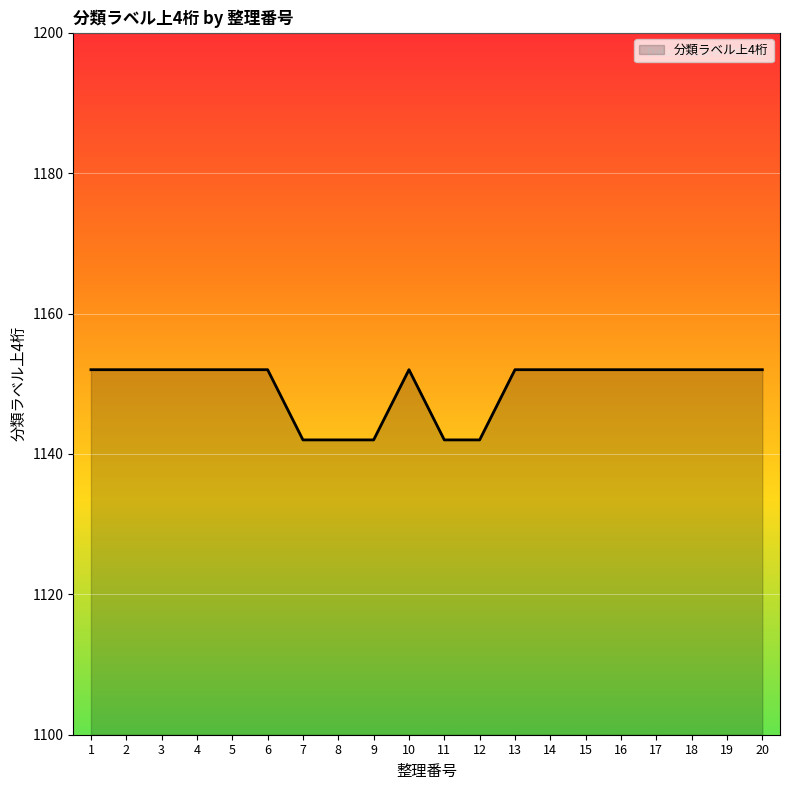

True or false: the data shows 577 at 14.

False